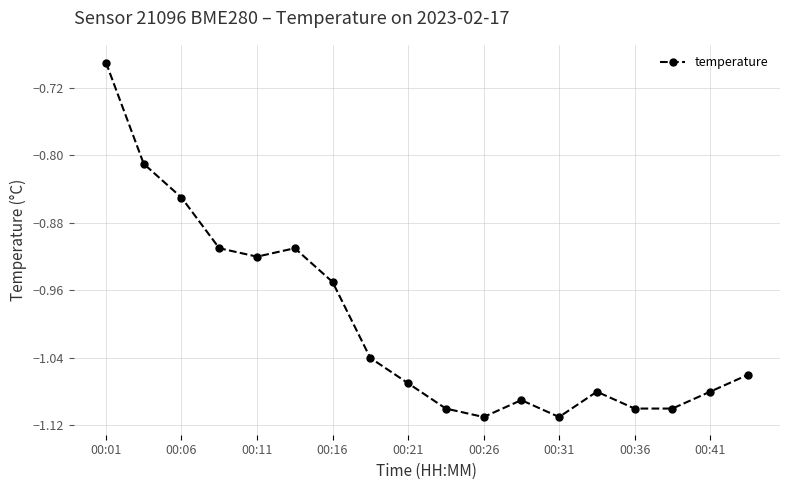

What is the sum of all values?

-18.0